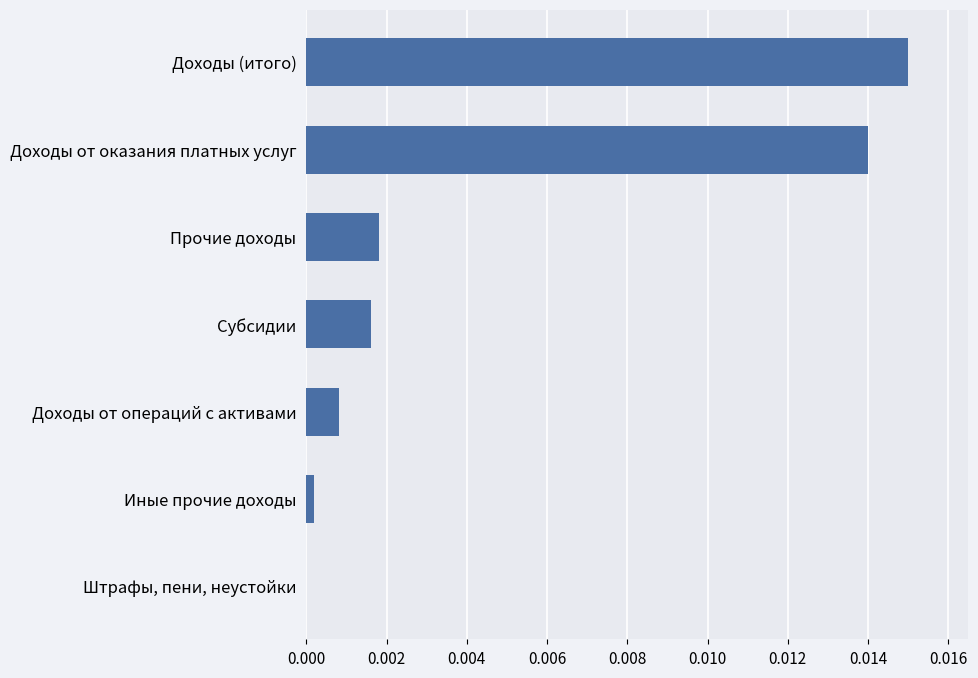

Which label corresponds to the largest value in the chart?

Доходы (итого)